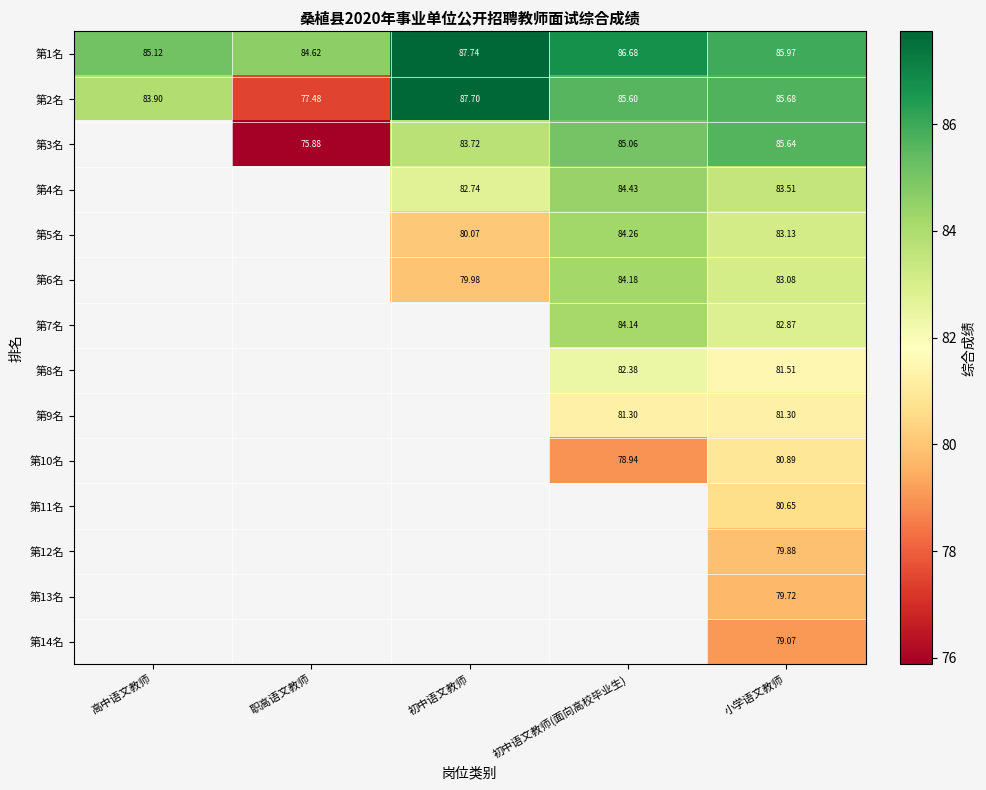

How many values in the 第2名 series exceed 85?

3